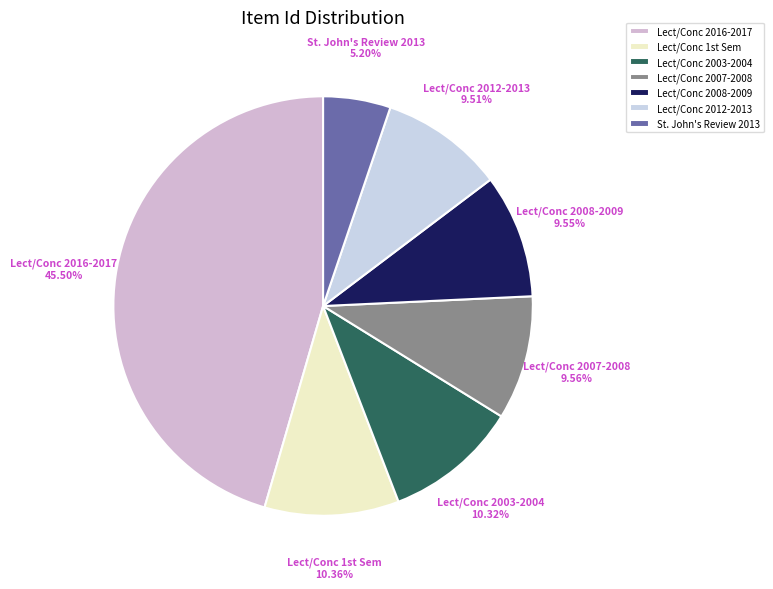

Count the number of slices in the pie.

7